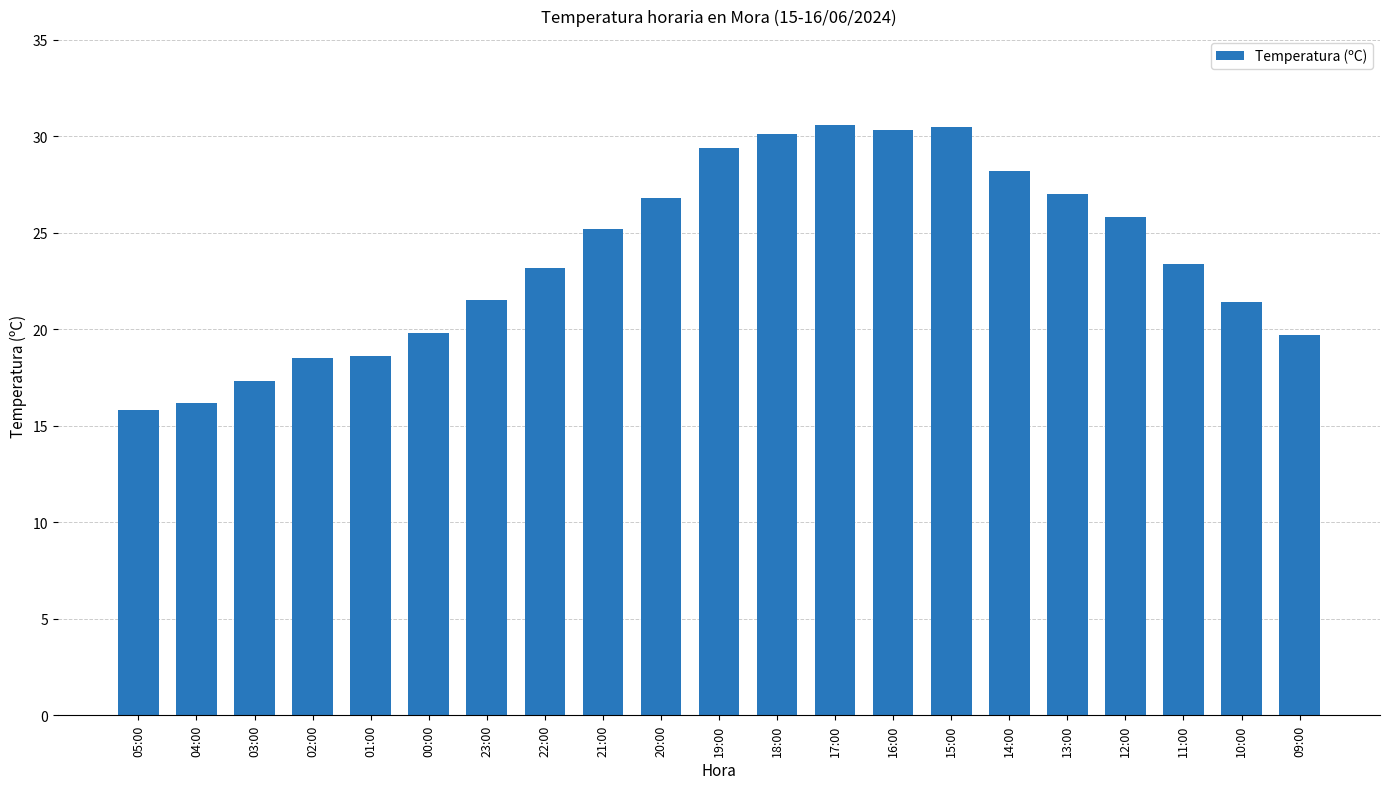

At which label does the data first exceed 23?

22:00